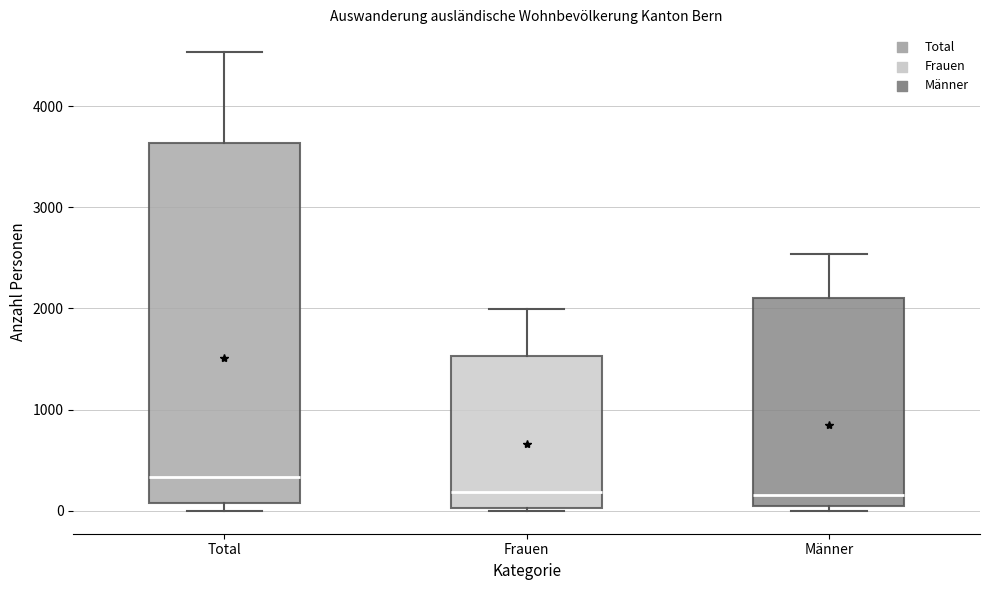

Comparing the boxes themselves (not the whiskers), which one is the tallest?

Total